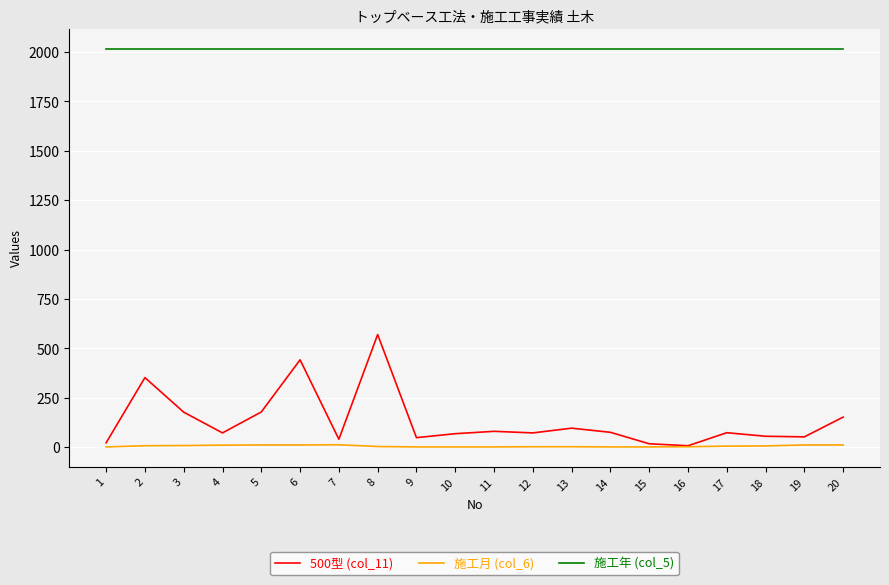

What is the maximum value shown in the chart?

2018